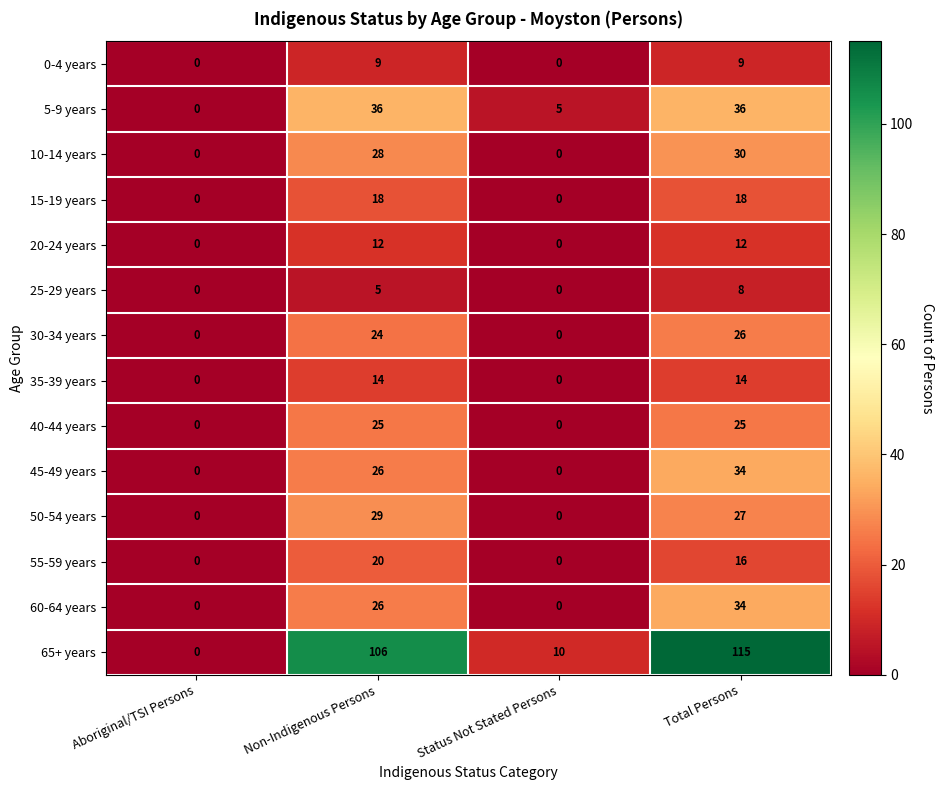

What is the sum of all 60-64 years values?

60